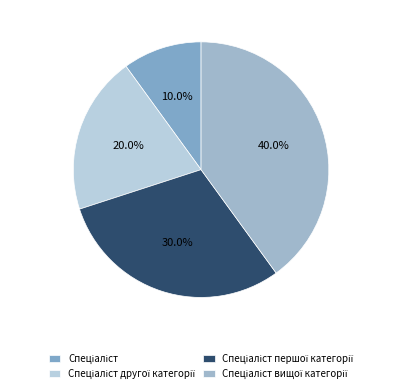

How many slices are in this pie chart?

4